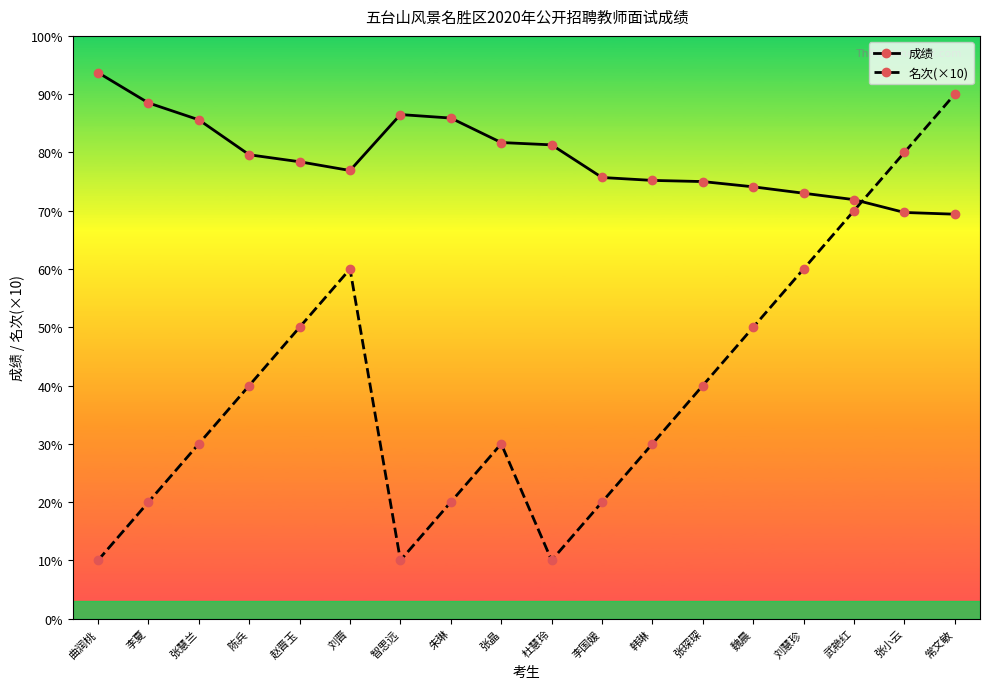

Rank the series at 常文敏 from highest to lowest value.

名次(×10), 成绩